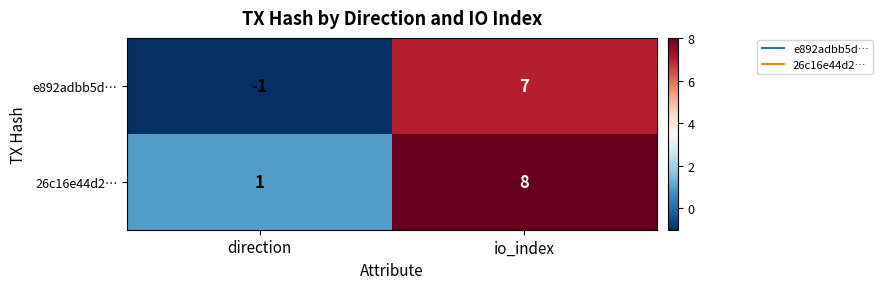

What is the smallest value displayed?

-1